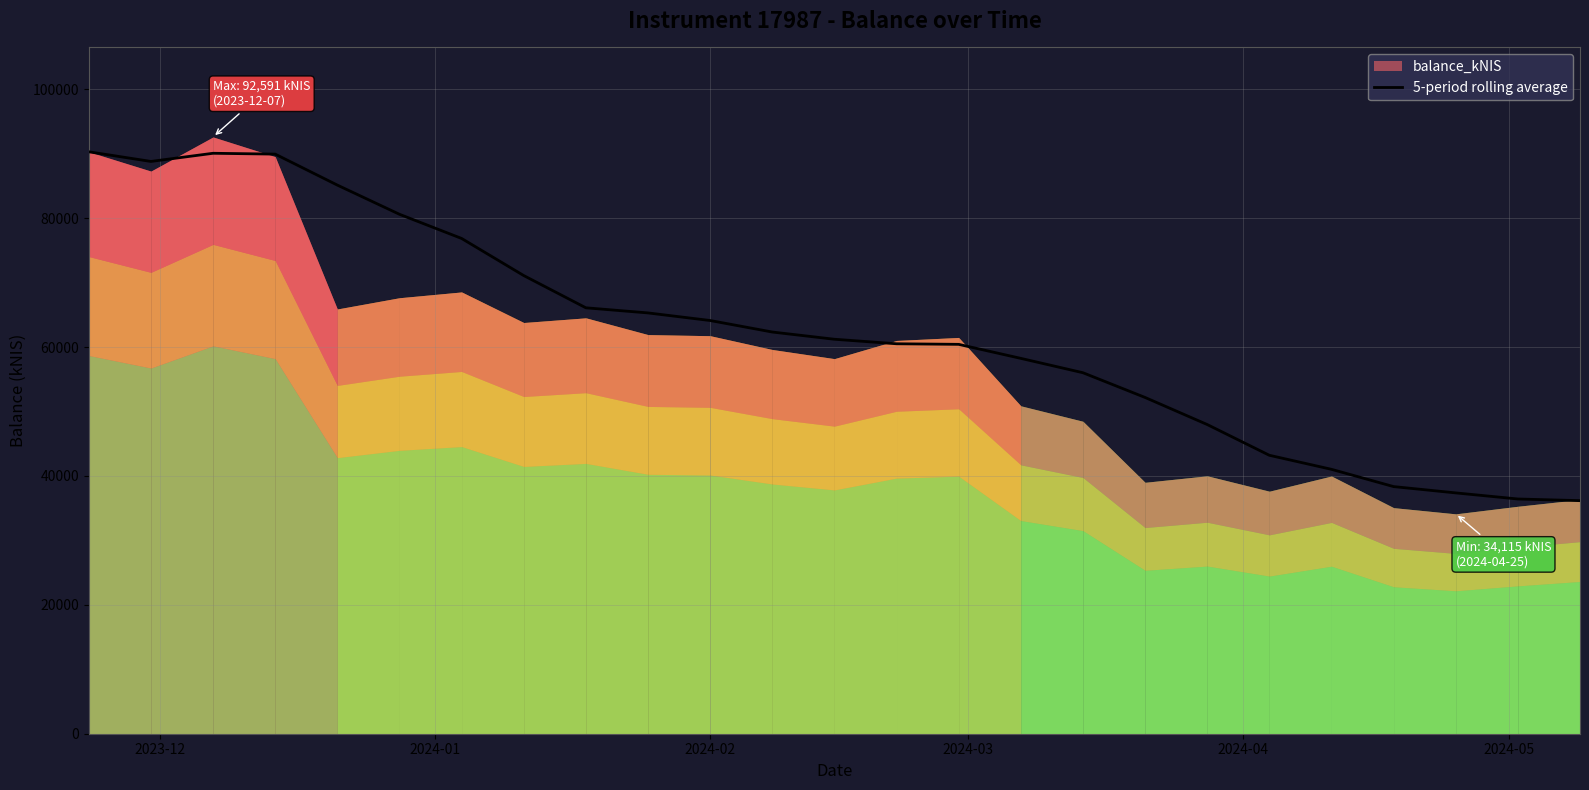

What is the lowest value of the 5-period rolling average series?

36162.1